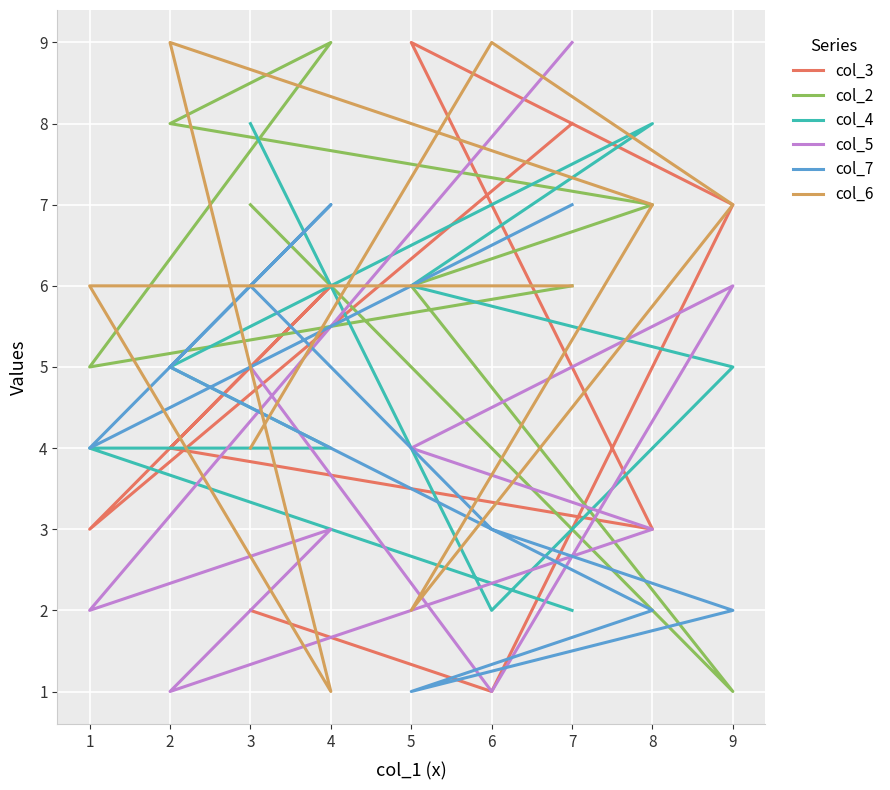

At which category is the sum across all series the highest?

7